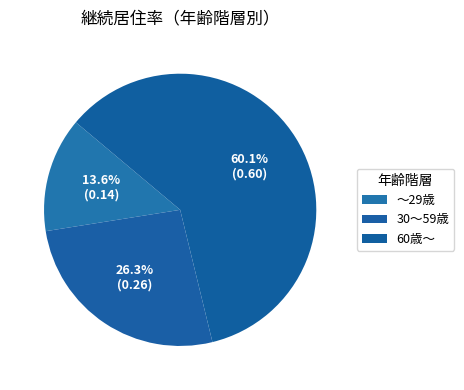

Which has a higher value, 60歳～ or ～29歳?

60歳～